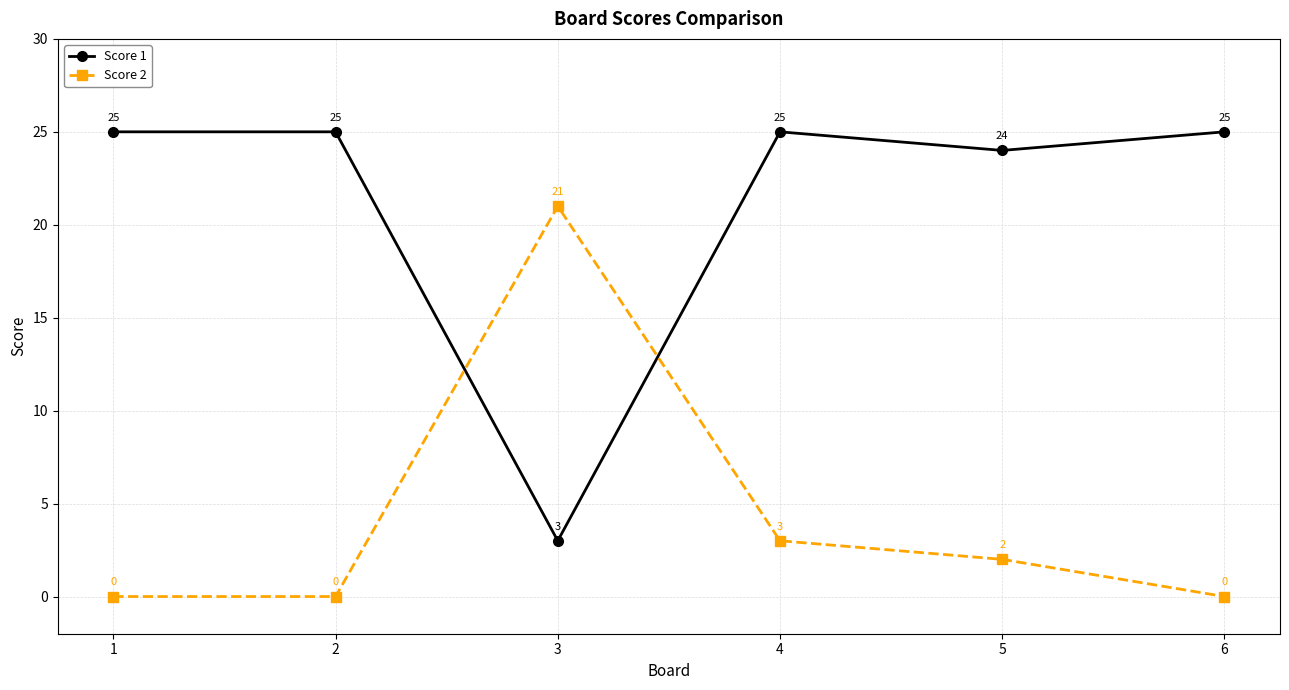

What is the difference between the highest and lowest values at 1?

25